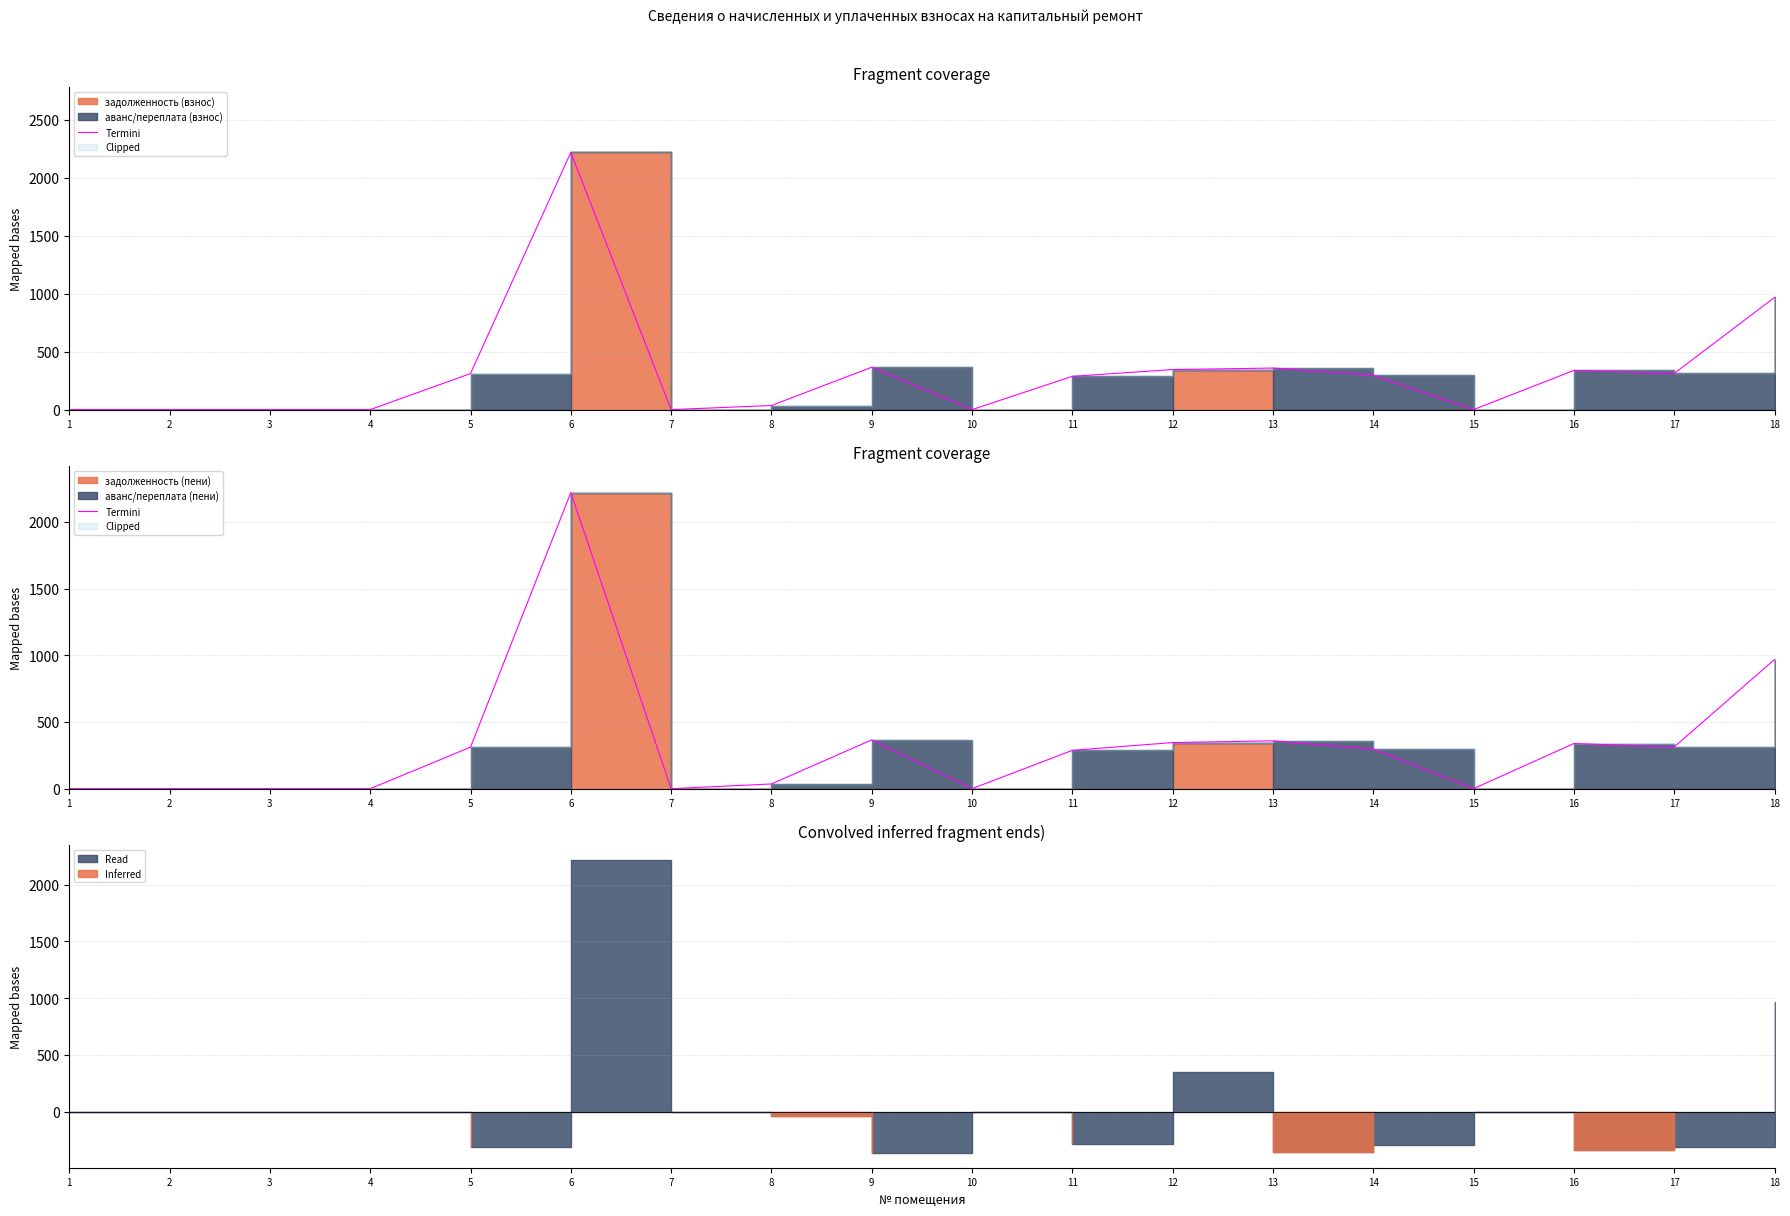

What is the maximum value shown in the chart?

2219.3